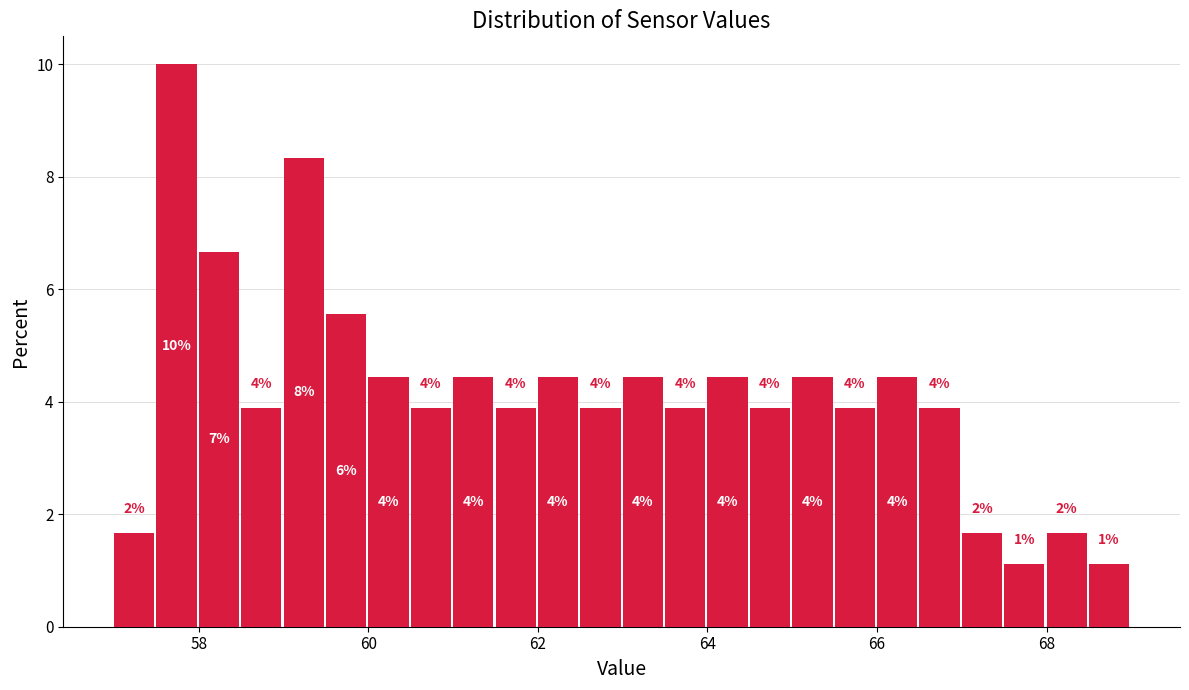

Read against the x-axis, roughly where is the centre of the tallest bar?

57.8